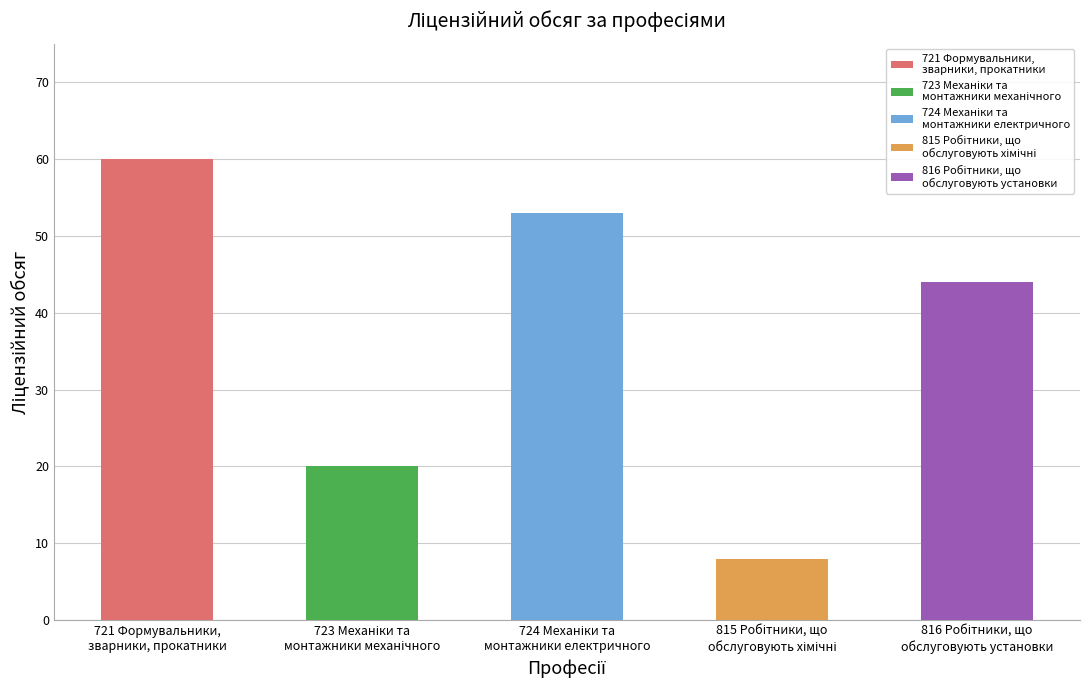

What is the ratio of the value at 815 Робітники, що
обслуговують хімічні to the value at 816 Робітники, що
обслуговують установки?

0.2